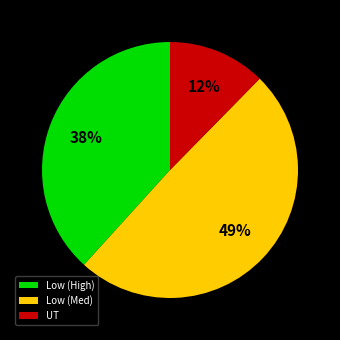

What is the largest slice in the pie chart?

Low (Med)